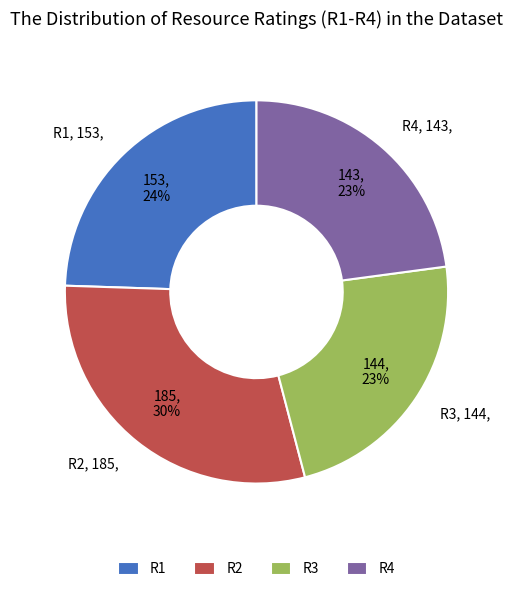

To the nearest percent, what portion does R2 represent?

30%